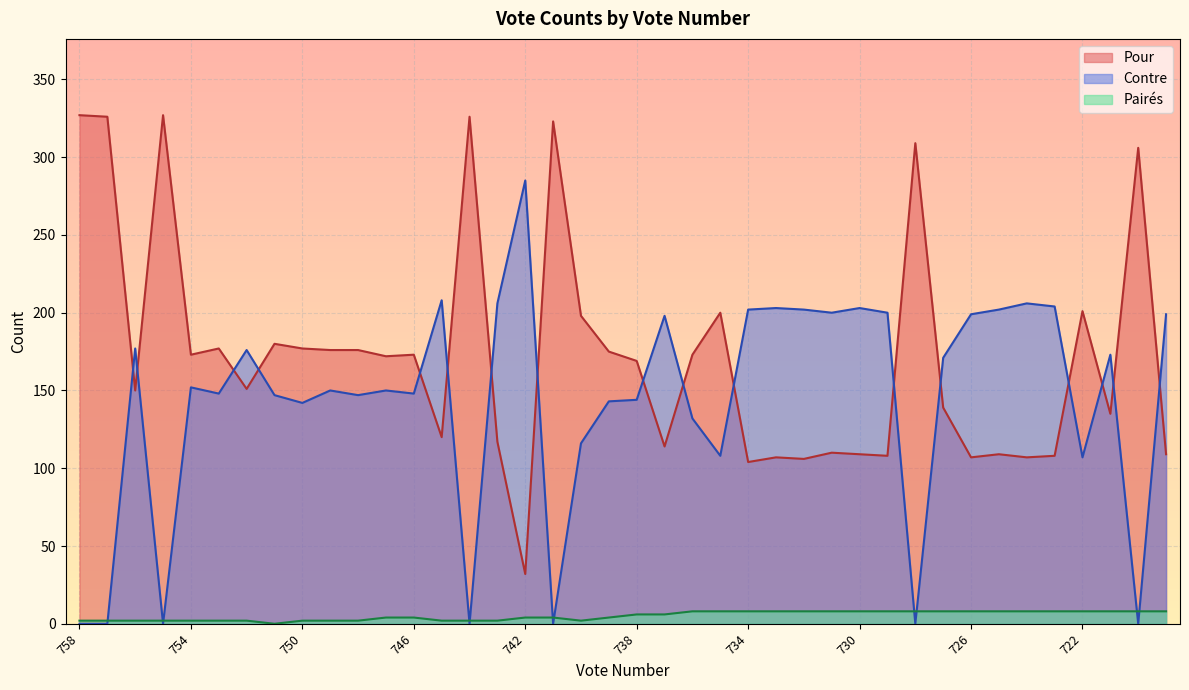

How many intersections are there between Pour and Contre?

17